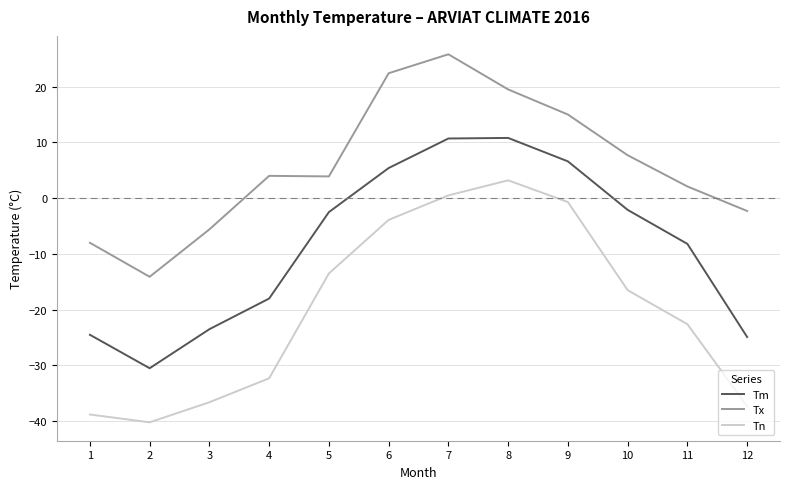

Rank the series by their maximum value, from lowest to highest.

Tn, Tm, Tx